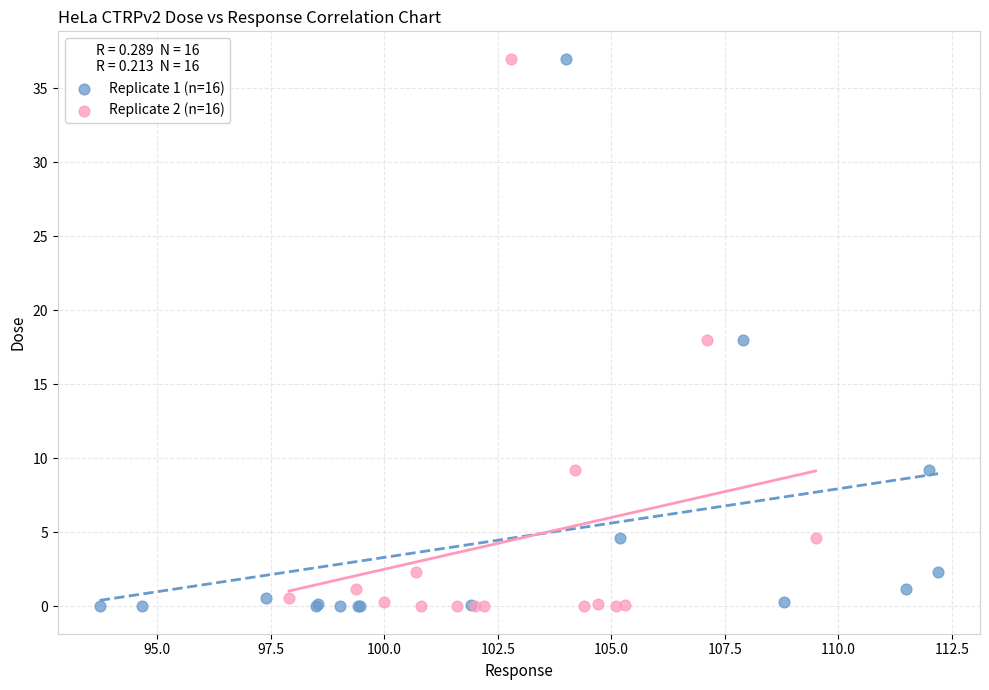

What are all the series names shown in the legend?

Replicate 1 (n=16), Replicate 2 (n=16)